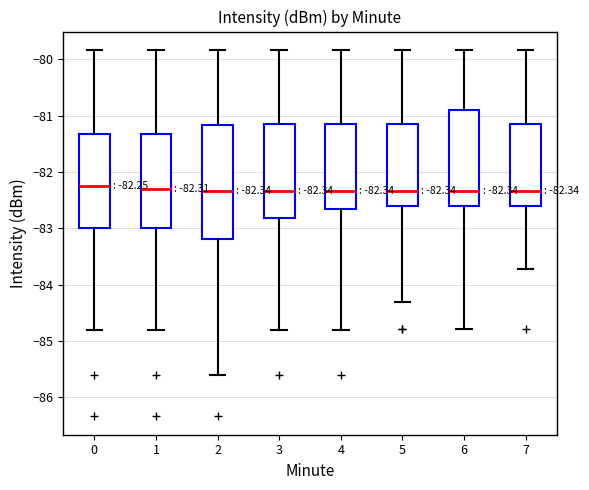

Comparing the boxes themselves (not the whiskers), which one is the tallest?

2